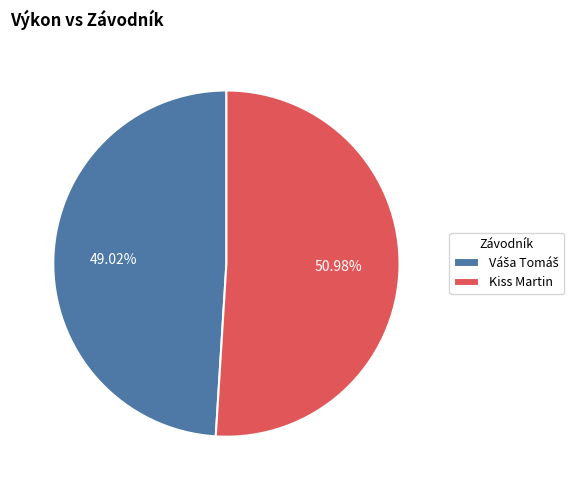

What is the largest slice in the pie chart?

Kiss Martin